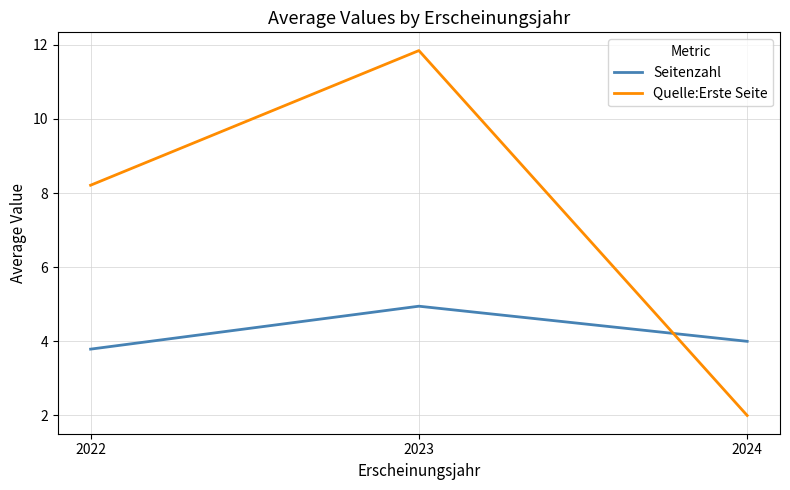

Reading left to right, extract all data points from this chart.

Seitenzahl: 2022=3.8	2023=4.9	2024=4.0
Quelle:Erste Seite: 2022=8.2	2023=11.8	2024=2.0